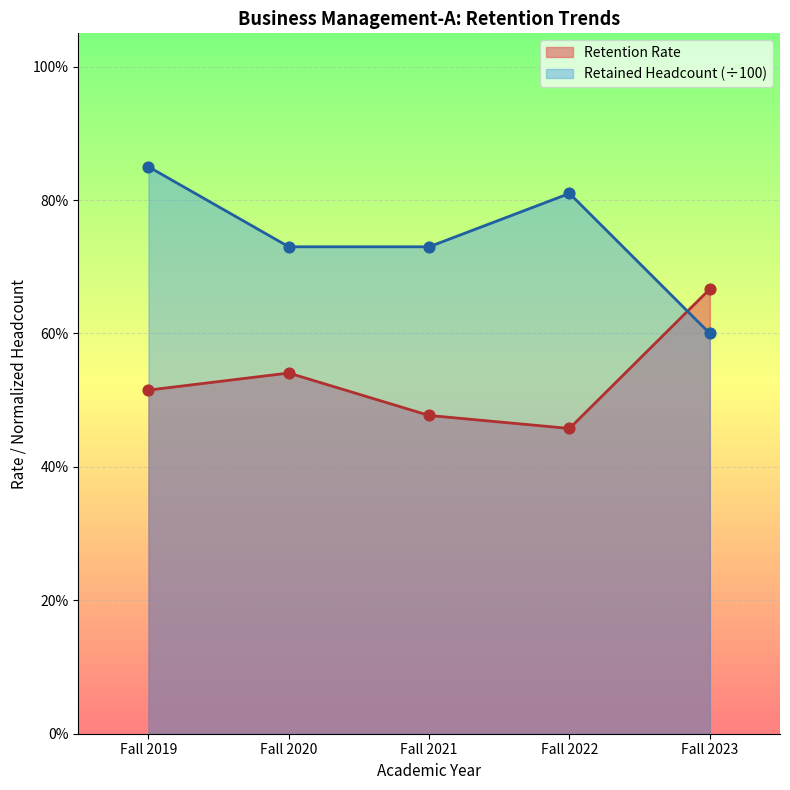

What is the total value across all series at Fall 2020?

1.3